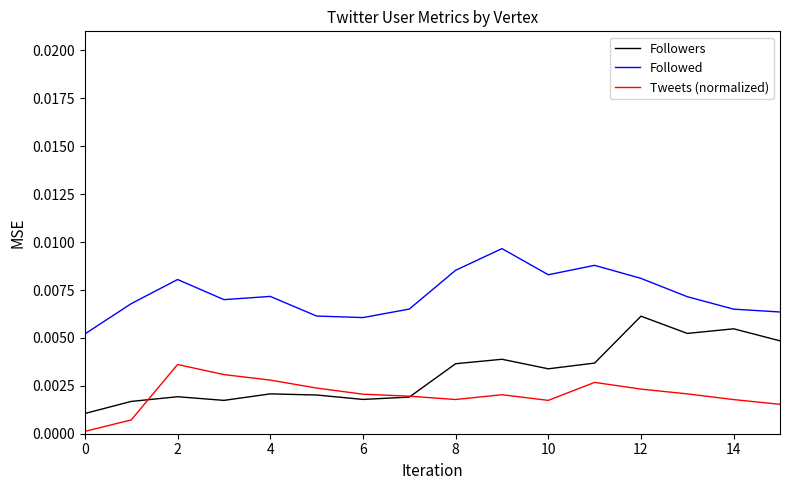

Rank the series by their maximum value, from highest to lowest.

Followed, Followers, Tweets (normalized)